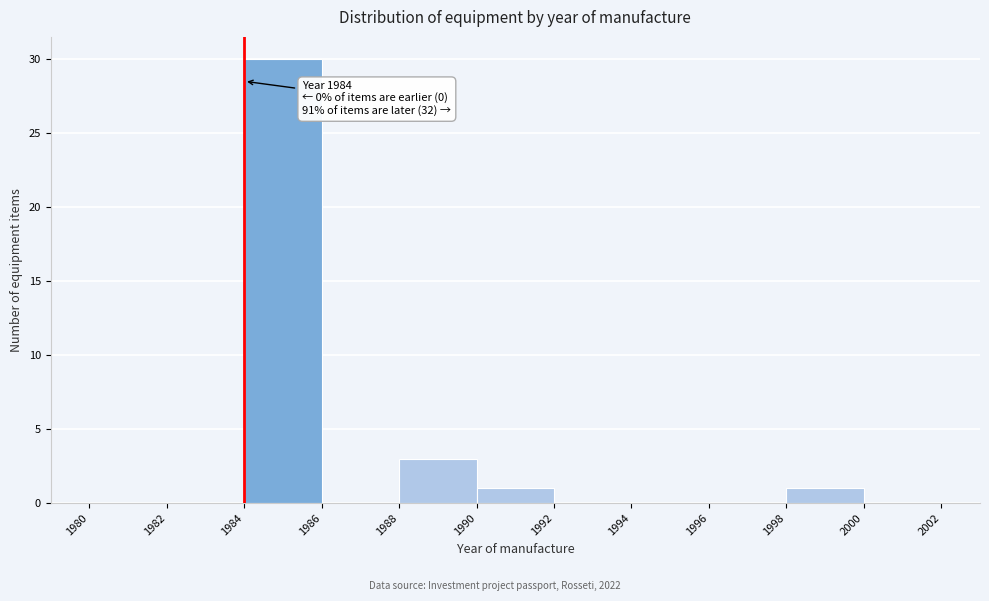

Which range on the x-axis has the tallest bar?

1984 to 1986